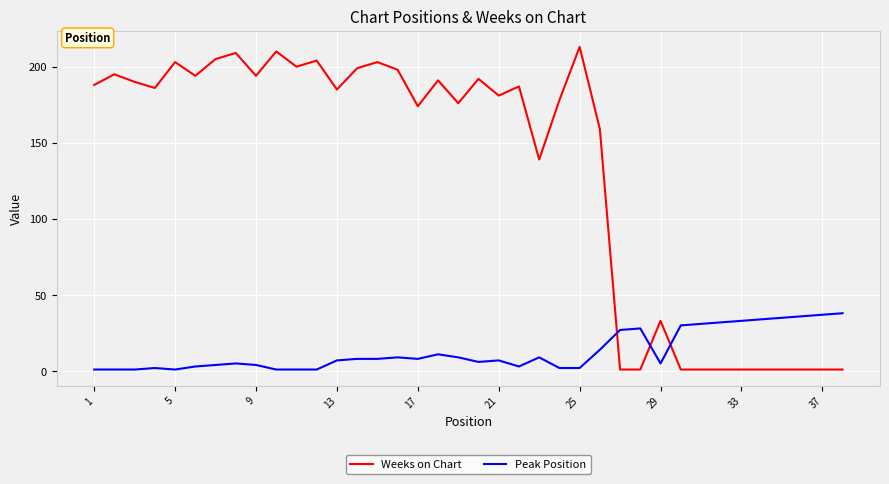

After their last crossing, which series has the higher values: Weeks on Chart or Peak Position?

Peak Position